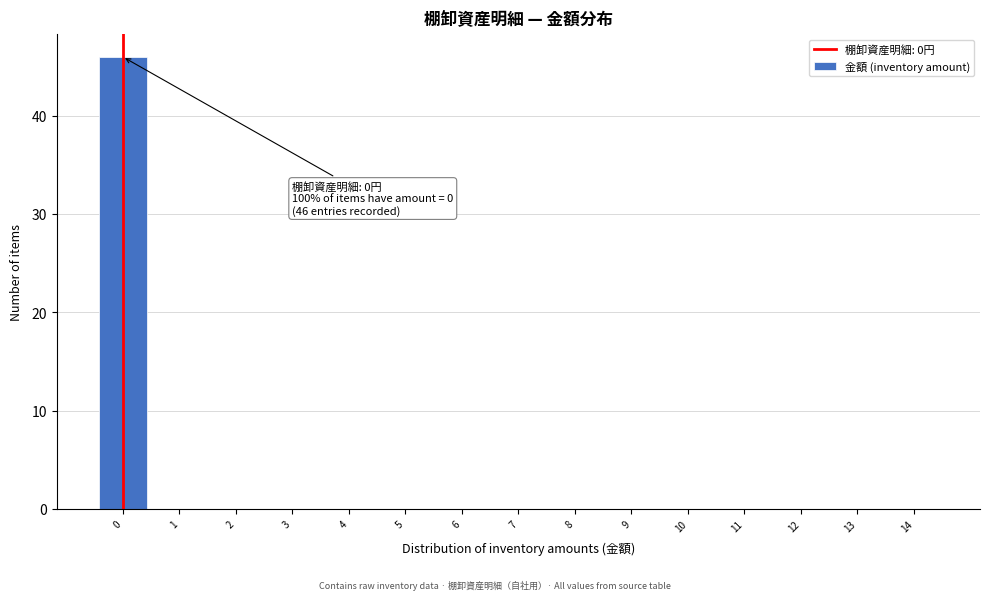

Over which range of the x-axis is the bar tallest?

-0.5 to 0.5